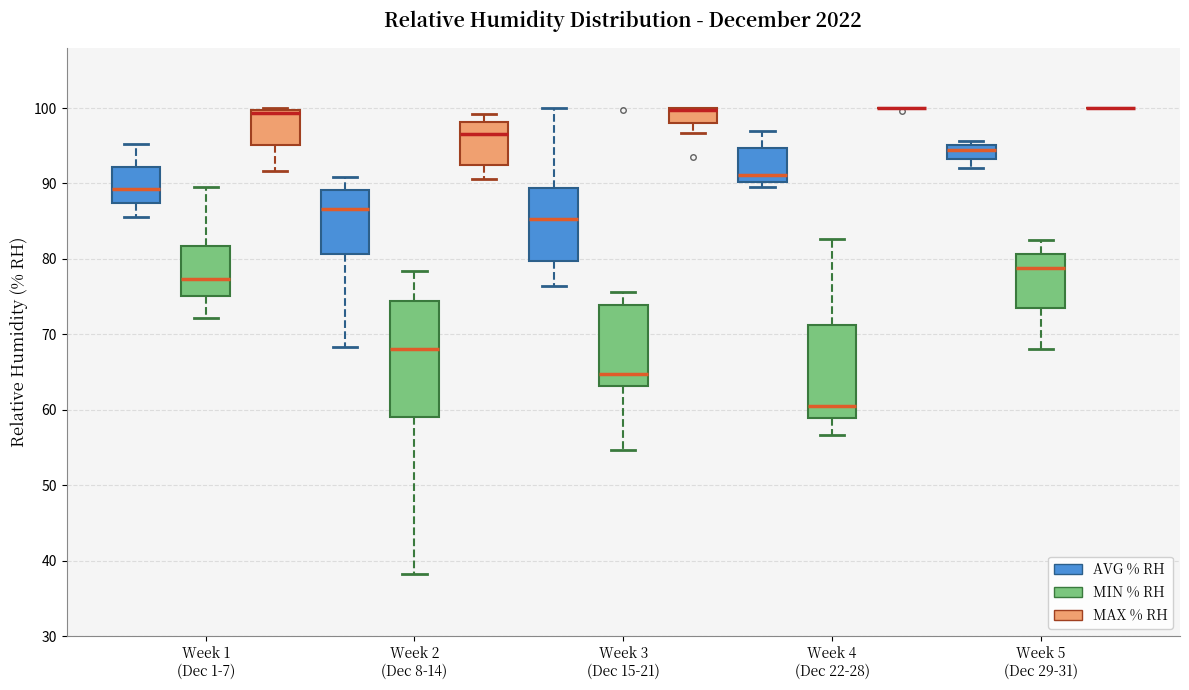

Reading left to right, read every box against the y-axis: the position of its median line, the range the box covers, and the ends of its whiskers. The values are not printed on the chart, so give them approximately, as read against the axis.

Week 1 (Dec 1-7) (AVG % RH): median 89, box 87 to 92, whiskers 86 to 95
Week 1 (Dec 1-7) (MIN % RH): median 77, box 75 to 82, whiskers 72 to 90
Week 1 (Dec 1-7) (MAX % RH): median 99, box 95 to 100, whiskers 92 to 100
Week 2 (Dec 8-14) (AVG % RH): median 87, box 81 to 89, whiskers 68 to 91
Week 2 (Dec 8-14) (MIN % RH): median 68, box 59 to 74, whiskers 38 to 78
Week 2 (Dec 8-14) (MAX % RH): median 97, box 92 to 98, whiskers 91 to 99
Week 3 (Dec 15-21) (AVG % RH): median 85, box 80 to 89, whiskers 76 to 100
Week 3 (Dec 15-21) (MIN % RH): median 65, box 63 to 74, whiskers 55 to 76
Week 3 (Dec 15-21) (MAX % RH): median 100 (drawn on the box's upper edge), box 98 to 100, whiskers 97 to 100
Week 4 (Dec 22-28) (AVG % RH): median 91, box 90 to 95, whiskers 90 (just below the box's lower edge) to 97
Week 4 (Dec 22-28) (MIN % RH): median 61, box 59 to 71, whiskers 57 to 83
Week 4 (Dec 22-28) (MAX % RH): box collapsed to a line at 100, whiskers 100 to 100
Week 5 (Dec 29-31) (AVG % RH): median 95 (just below the box's upper edge), box 93 to 95, whiskers 92 to 96
Week 5 (Dec 29-31) (MIN % RH): median 79, box 73 to 81, whiskers 68 to 83
Week 5 (Dec 29-31) (MAX % RH): box collapsed to a line at 100, whiskers 100 to 100